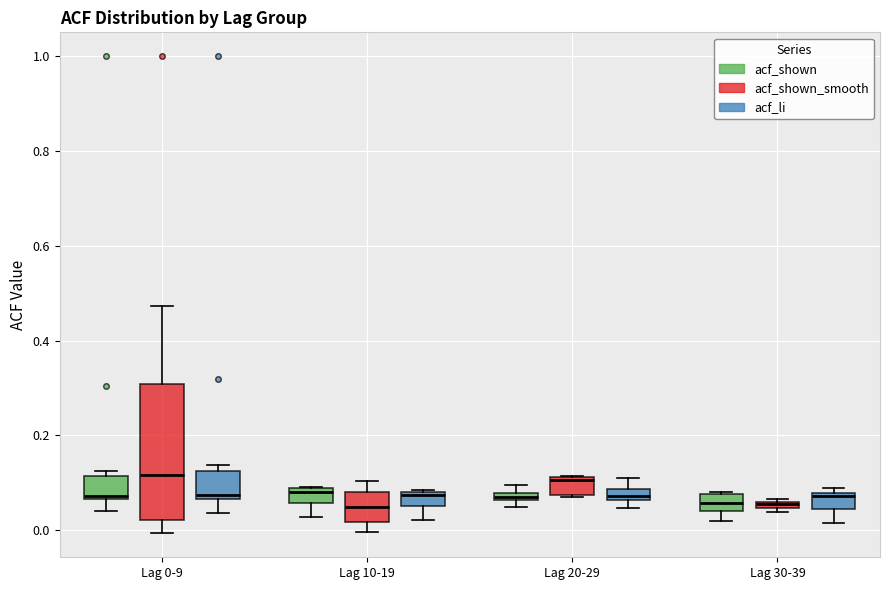

Where is the upper edge of the box for Lag 10-19 (acf_li) on the y-axis? The values are not printed on the chart, so give them approximately, as read against the axis.

0.08